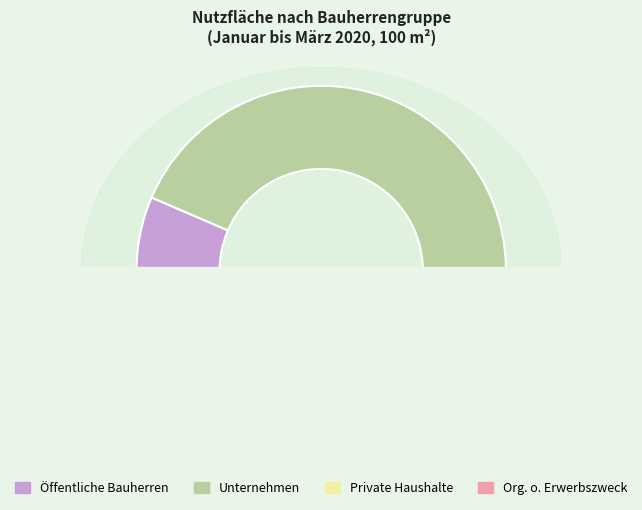

Is there a majority slice in this chart?

Yes